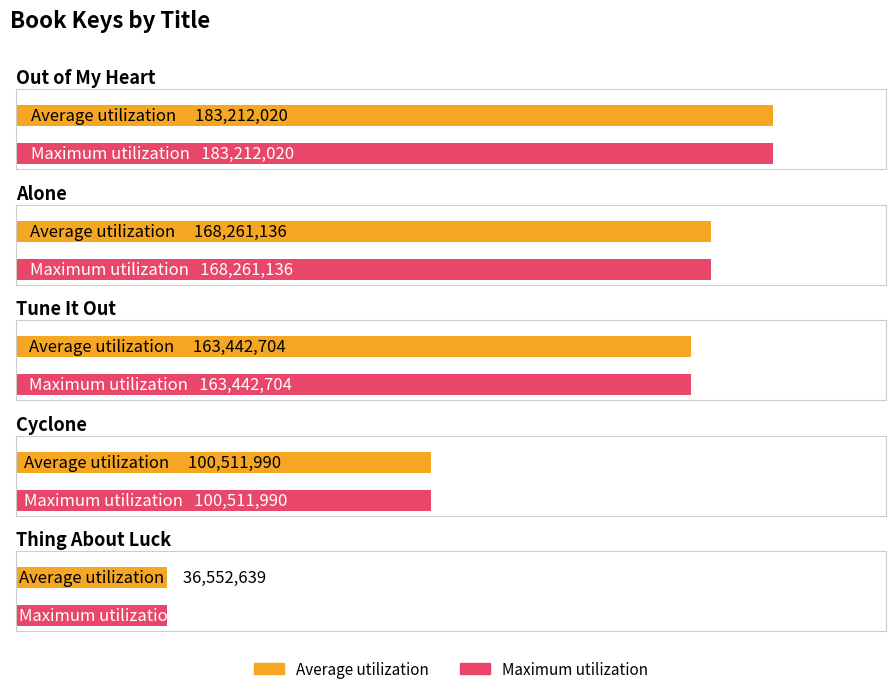

What is the smallest value displayed?

36552639